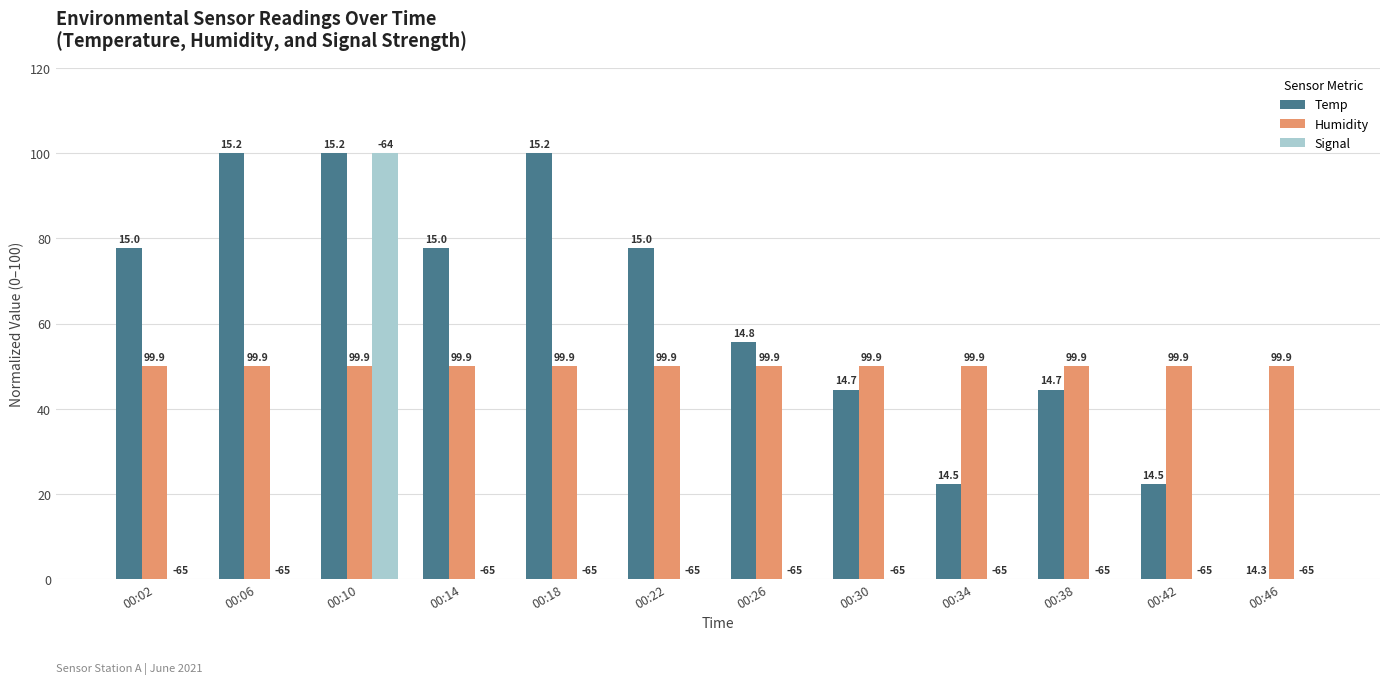

Are the bars horizontal?

No